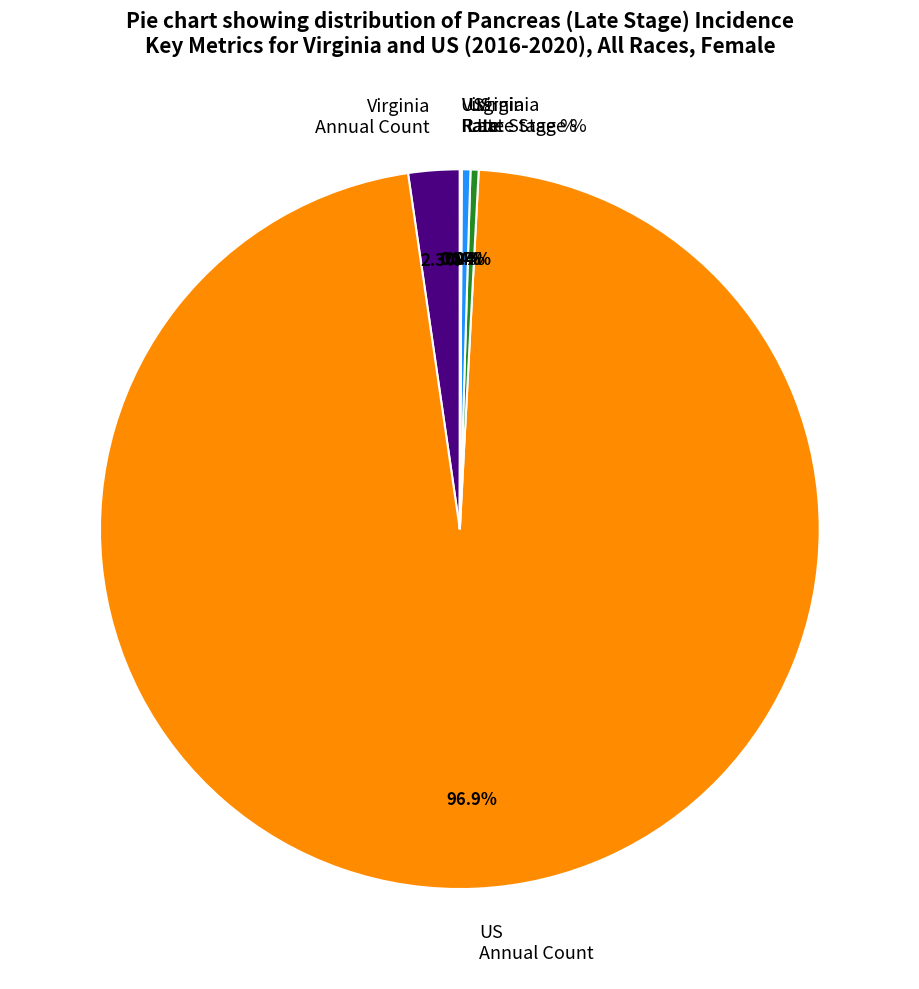

How much of the chart is everything except US Late Stage %?

99.6%